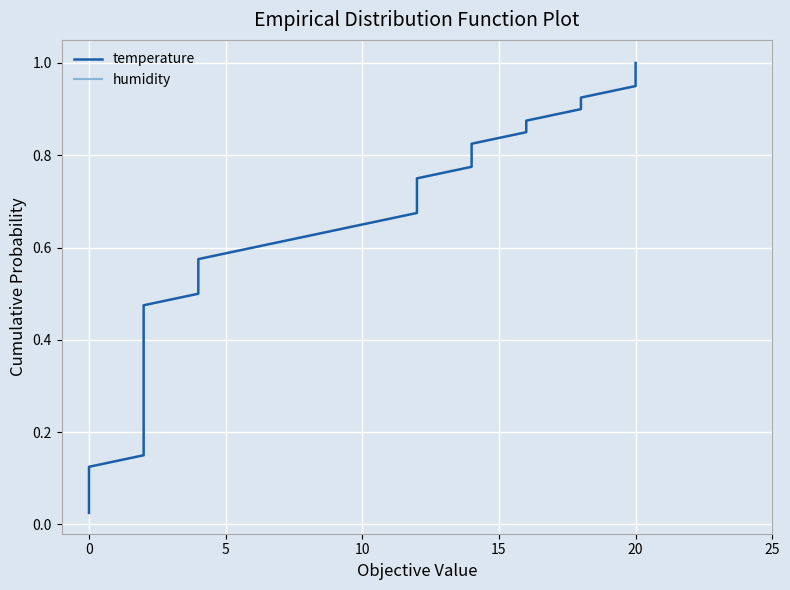

What is the sum of all humidity values?

20.5